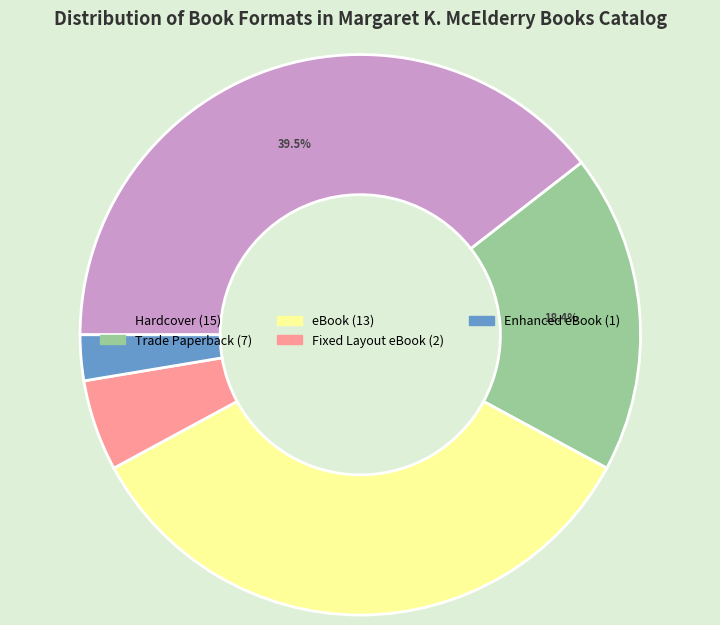

Is Enhanced eBook the majority of the pie?

No